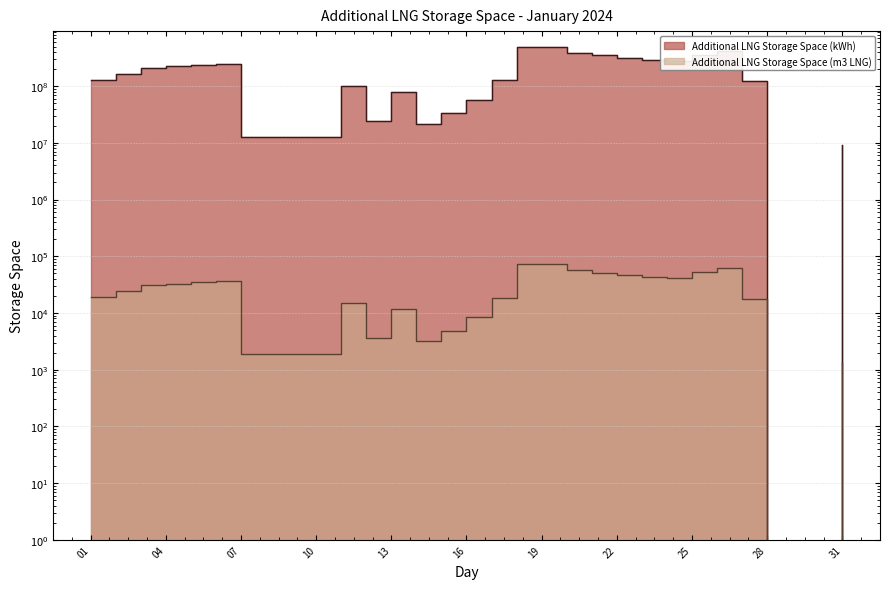

True or false: Additional LNG Storage Space (kWh) and Additional LNG Storage Space (m3 LNG) intersect in this chart.

False